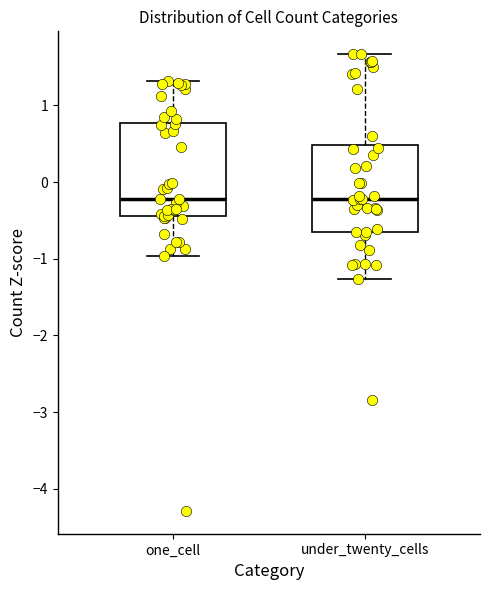

Where is the upper edge of the box for one_cell on the y-axis? The values are not printed on the chart, so give them approximately, as read against the axis.

0.8